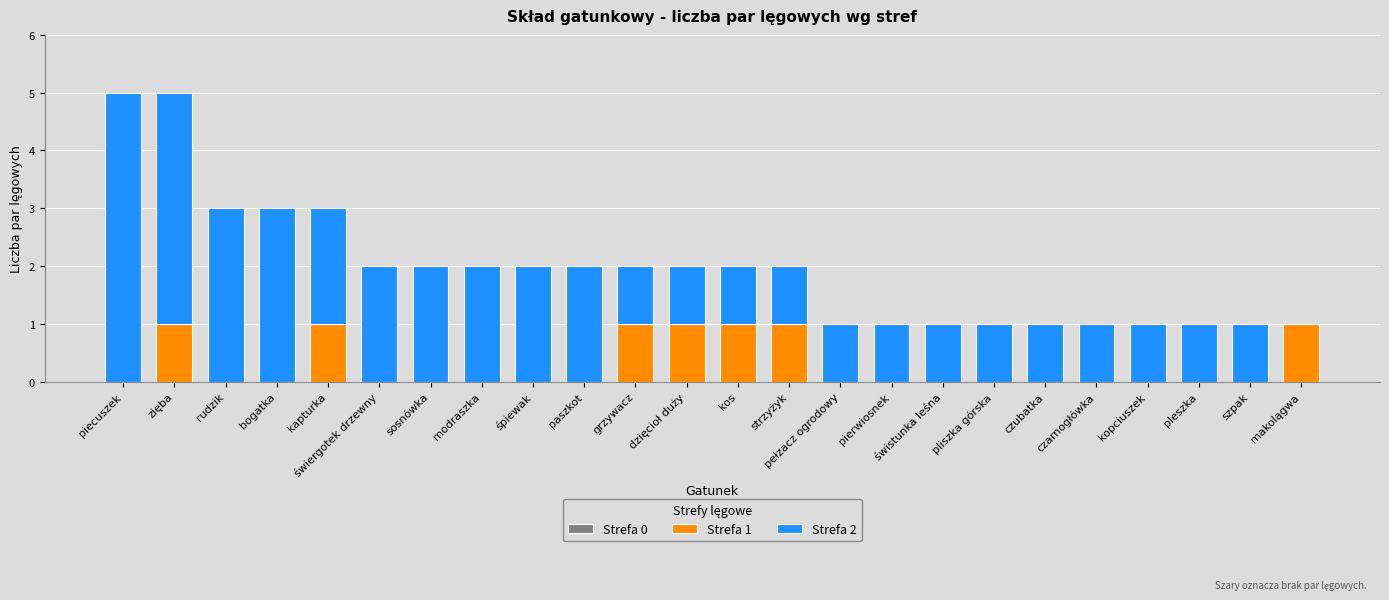

What is the total value across all series at szpak?

1